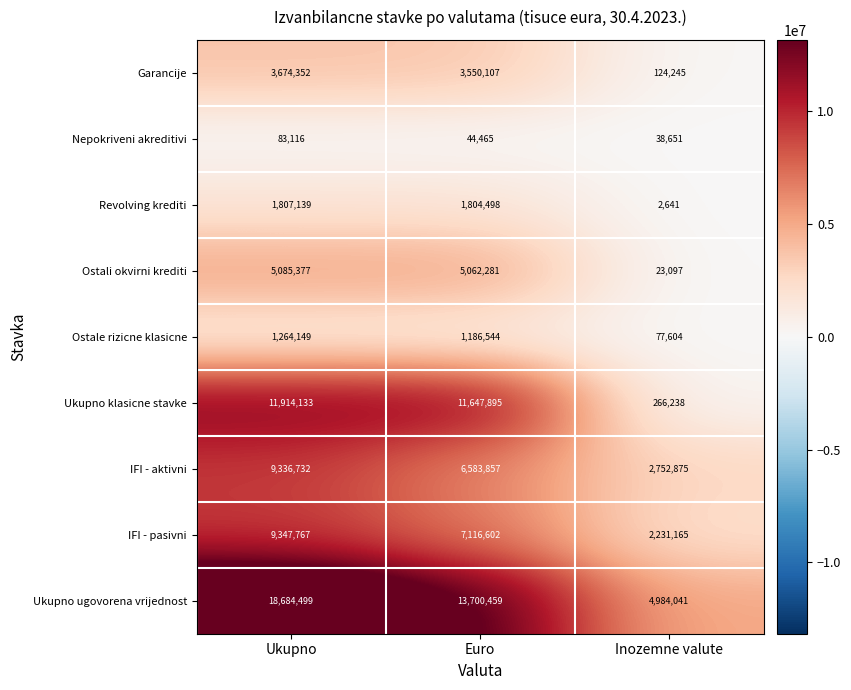

What is the sum of the Ostali okvirni krediti values at Inozemne valute and Ukupno?

5108474